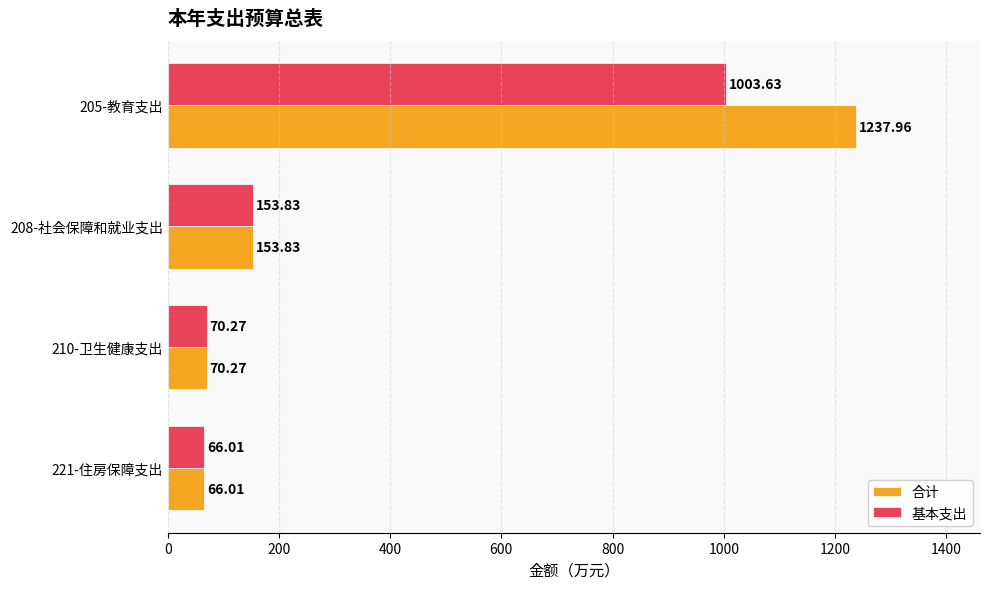

What is the lowest value of the 基本支出 series?

66.0